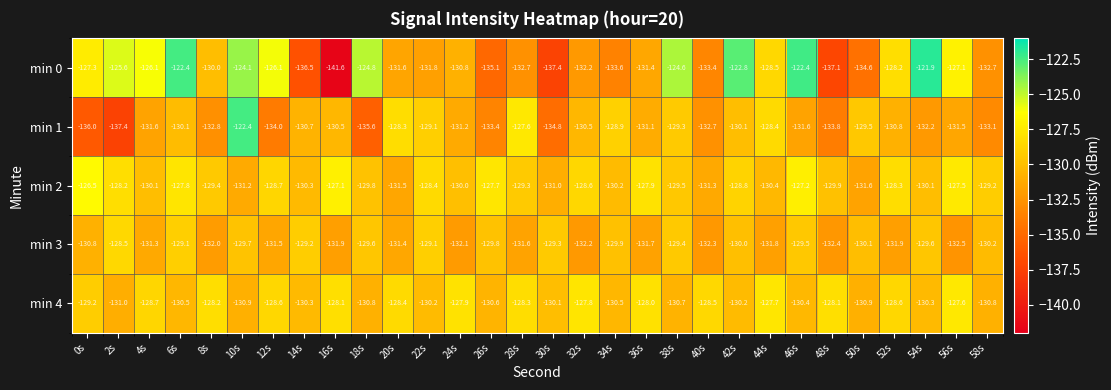

How many values in the min 4 series exceed -129?

14